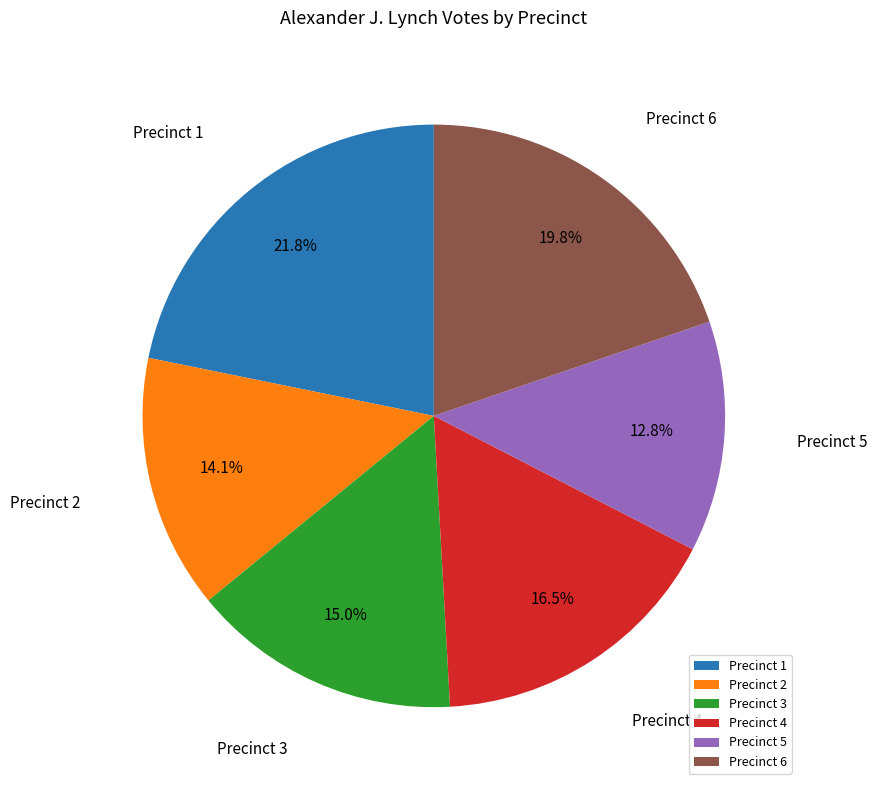

Is there a majority slice in this chart?

No